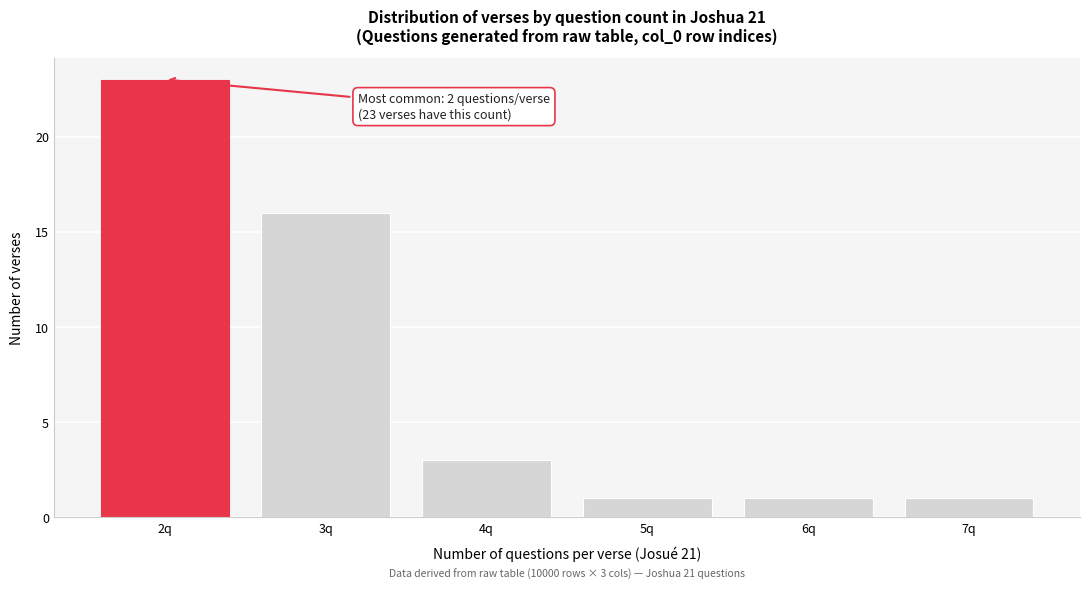

Which range on the x-axis has the tallest bar?

1.5 to 2.5